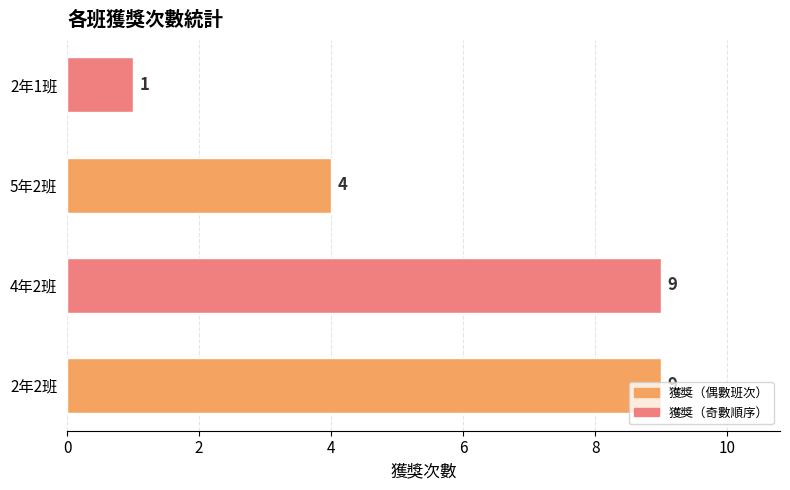

At which label is the value closest to 5?

5年2班